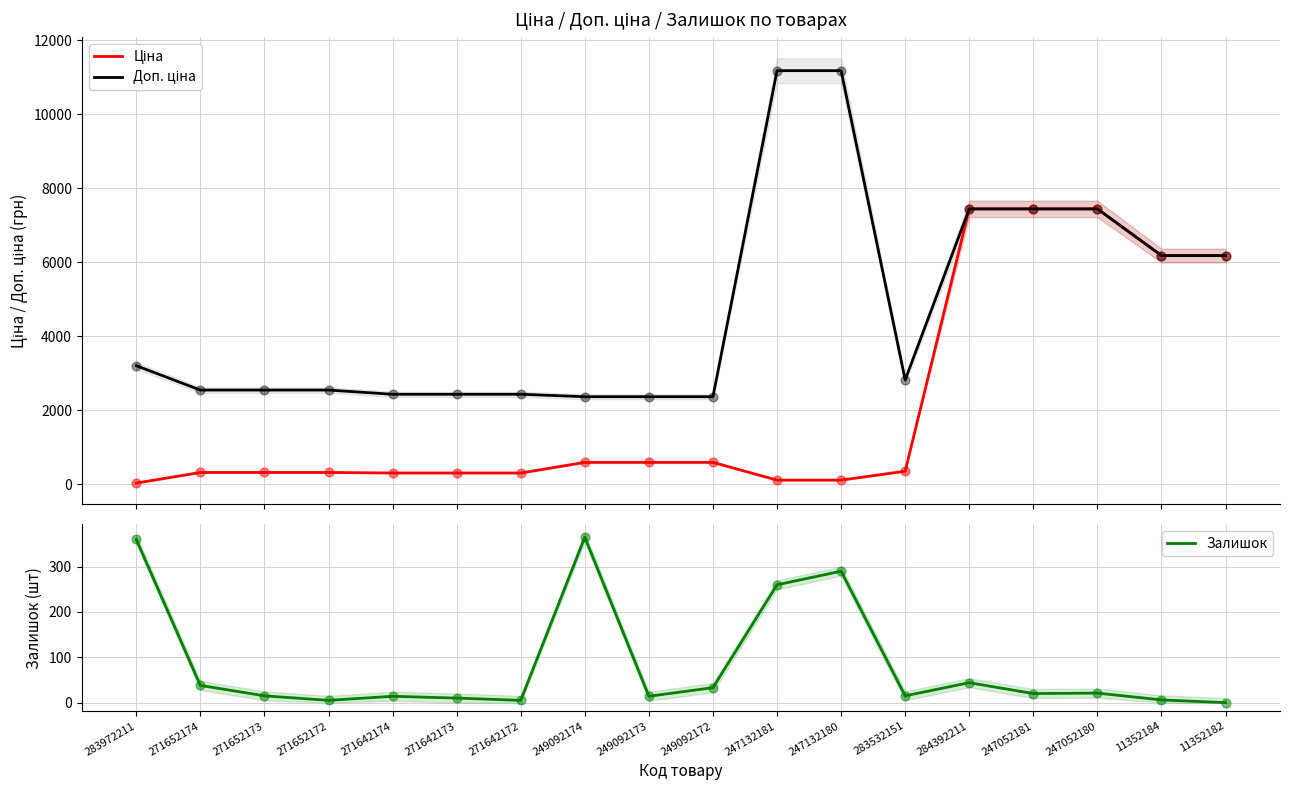

Is the value of Доп. ціна at 247052180 greater than the value of Ціна at 271652173?

Yes